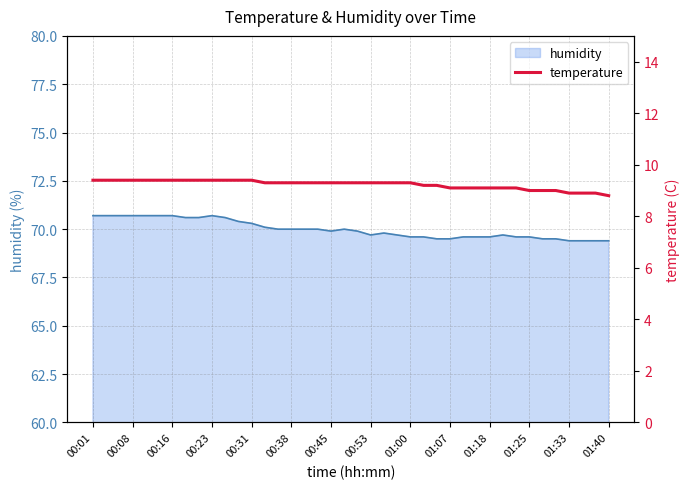

True or false: humidity has a value of 69.4 at 01:40.

True